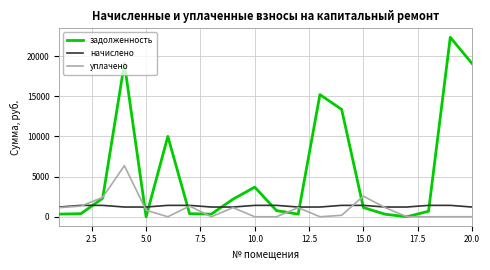

In задолженность, how many points are lower than both neighbors (excluding endpoints)?

4